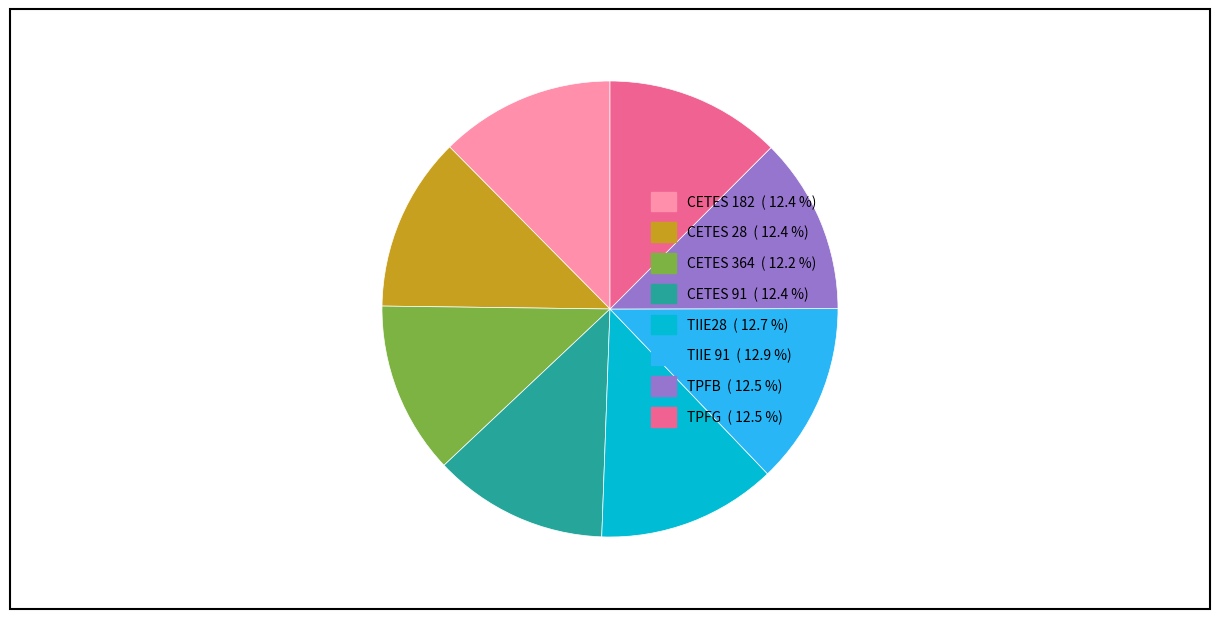

What is the ratio of the value at CETES 182 to the value at CETES 28?

1.0